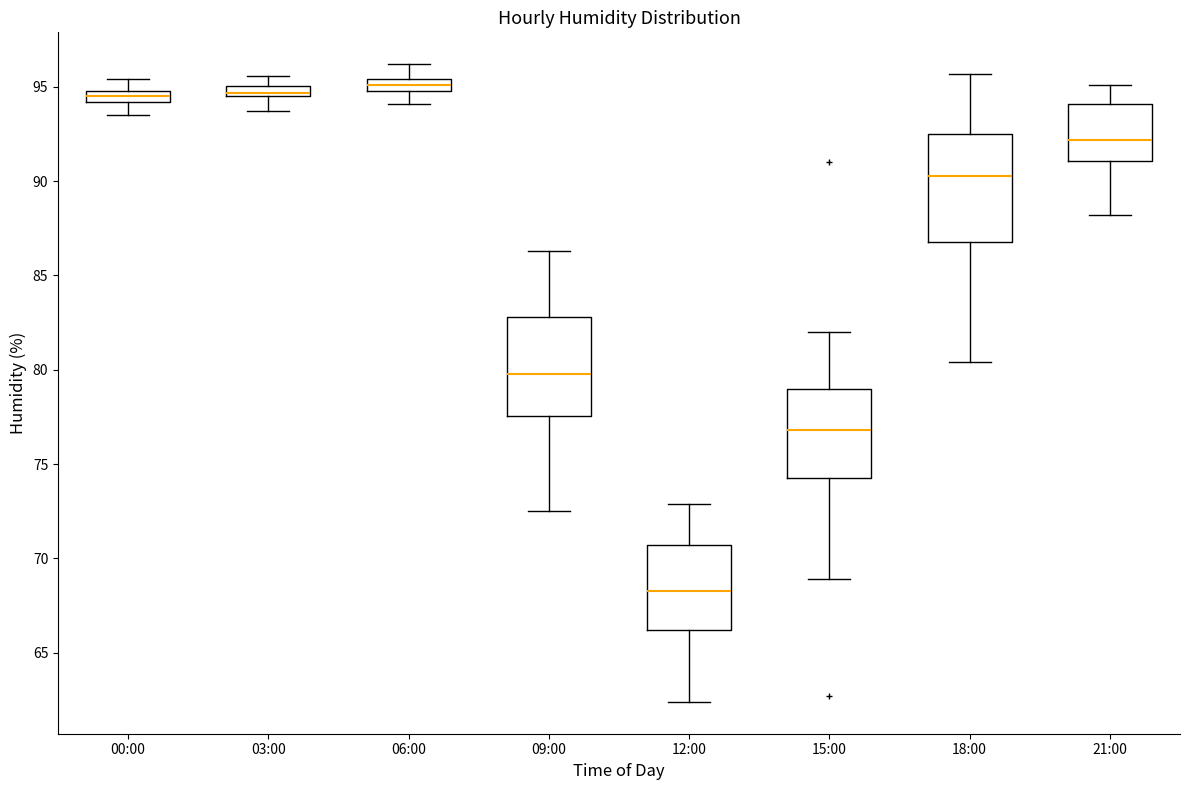

Where does the upper whisker of the box for 12:00 end on the y-axis? The values are not printed on the chart, so give them approximately, as read against the axis.

73.0